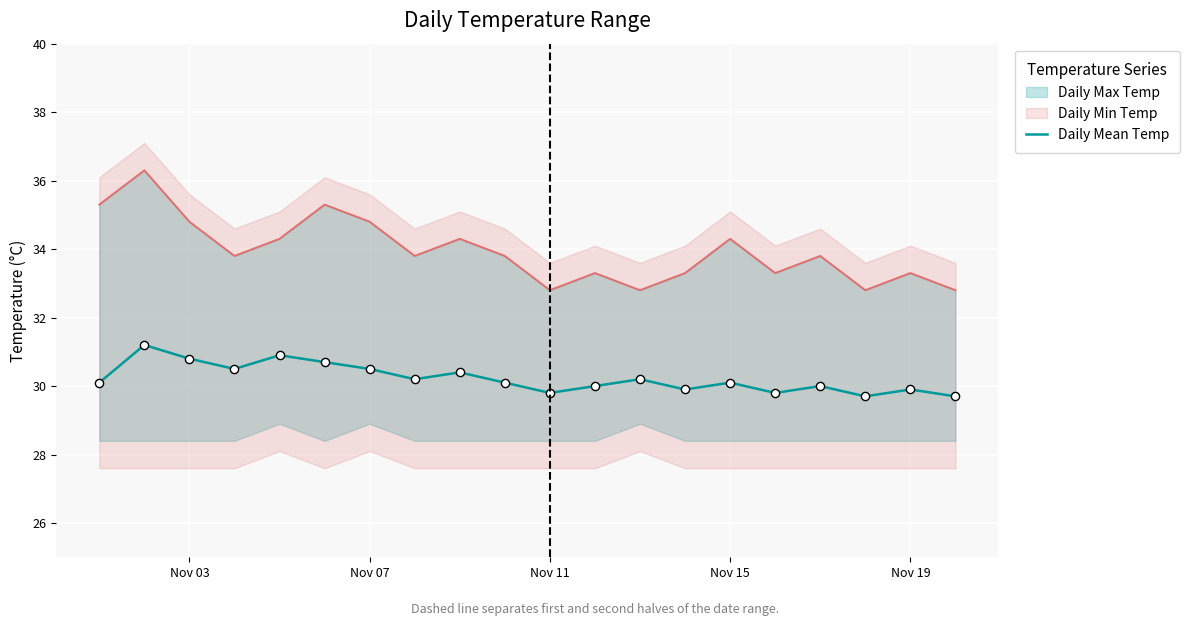

What is the ratio of the value at Nov 19 to the value at 10?

1.0